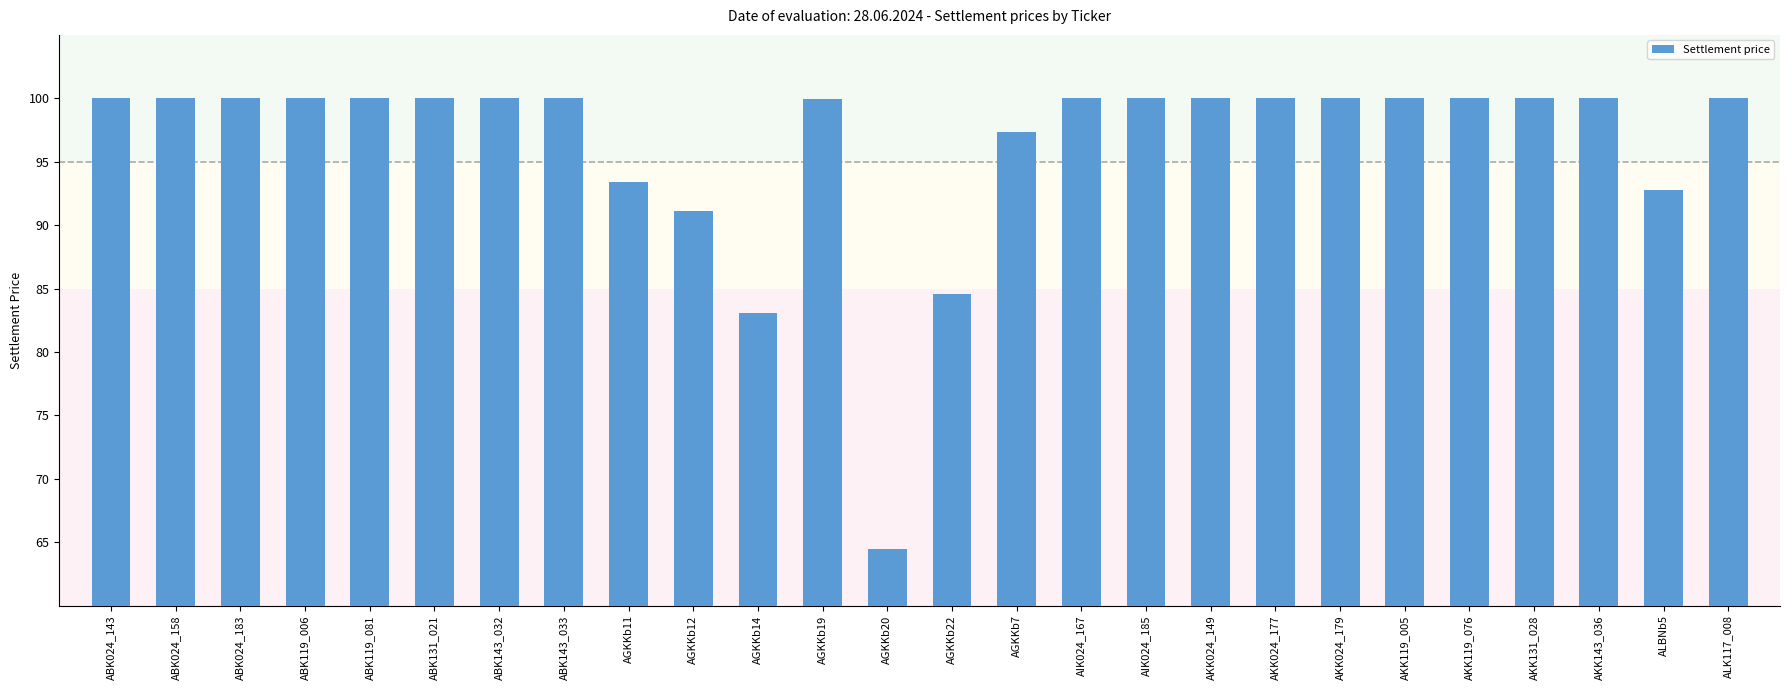

How many categories are shown in the chart?

26